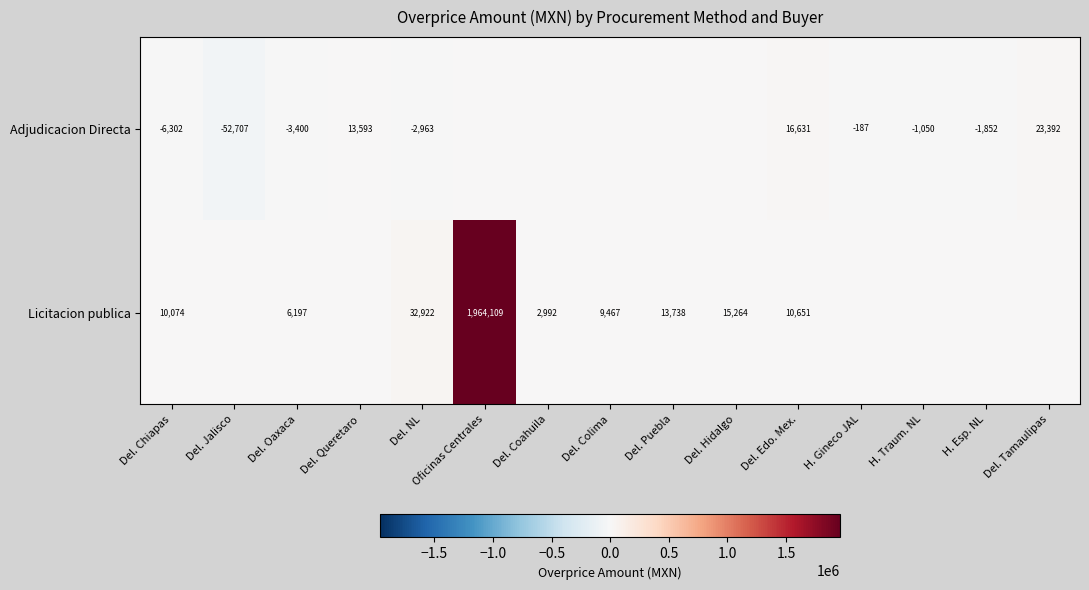

The Adjudicacion Directa series shows -2531 at Del. Chiapas. True or false?

False